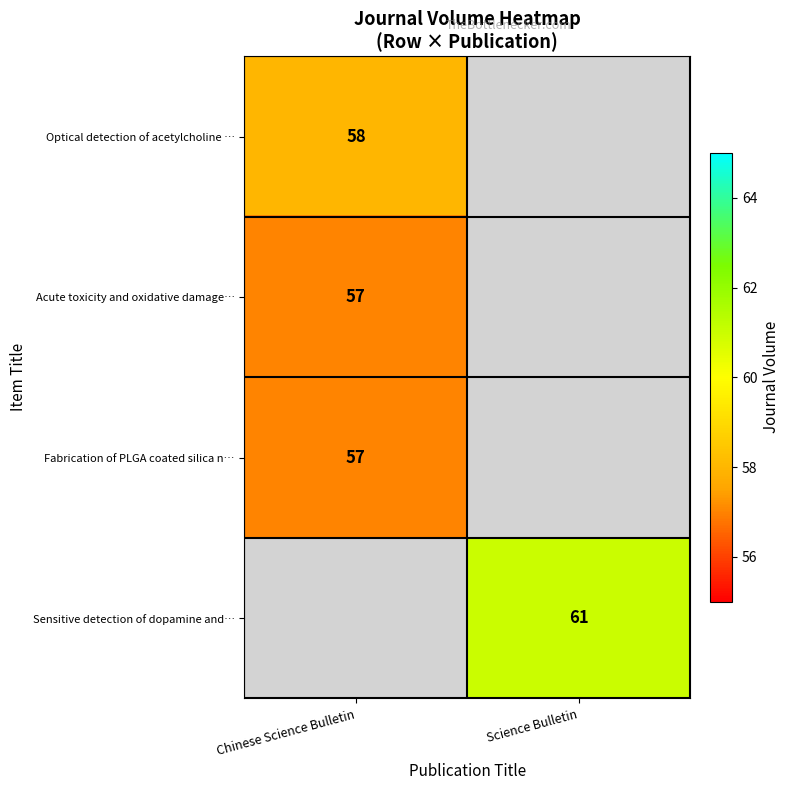

What is the greatest value displayed?

61